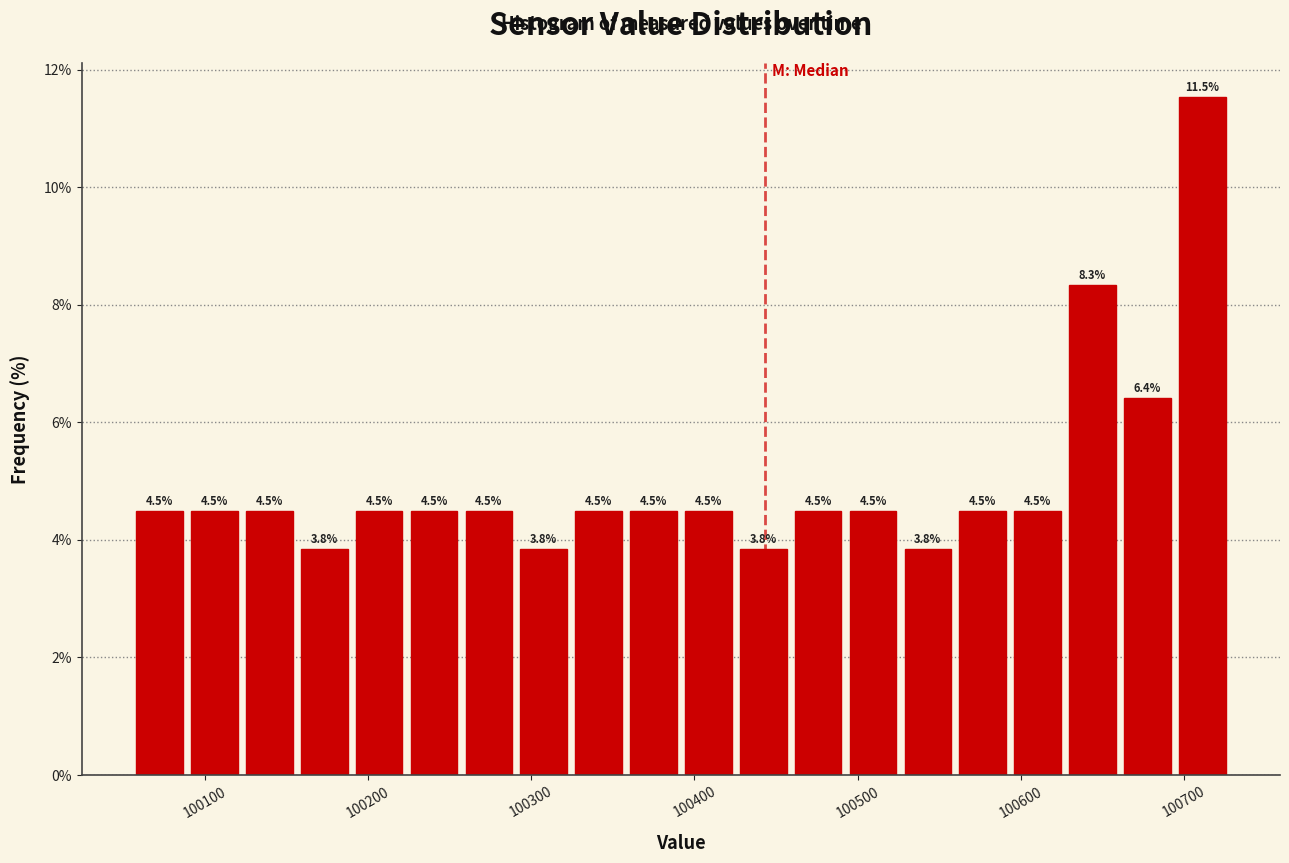

Read against the x-axis, roughly where is the centre of the tallest bar?

100710